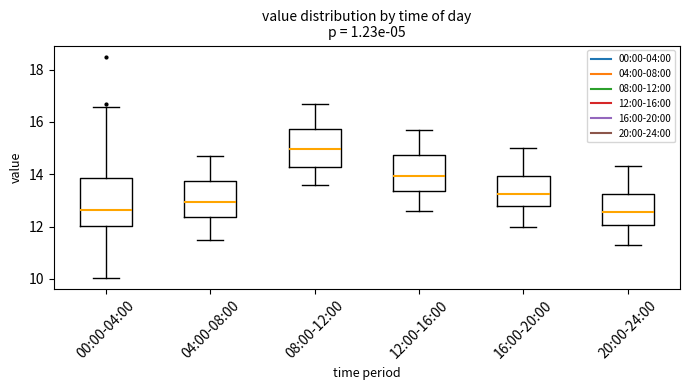

Reading left to right, transcribe this box plot: for each box, give where its median line is, the range the box spans, and where its two whiskers end, as read against the y-axis. The values are not printed on the chart, so give them approximately, as read against the axis.

00:00-04:00: median 12.6, box 12.0 to 13.8, whiskers 10.0 to 16.6
04:00-08:00: median 13.0, box 12.4 to 13.8, whiskers 11.6 to 14.8
08:00-12:00: median 15.0, box 14.2 to 15.8, whiskers 13.6 to 16.8
12:00-16:00: median 14.0, box 13.4 to 14.8, whiskers 12.6 to 15.8
16:00-20:00: median 13.2, box 12.8 to 14.0, whiskers 12.0 to 15.0
20:00-24:00: median 12.6, box 12.0 to 13.2, whiskers 11.4 to 14.4